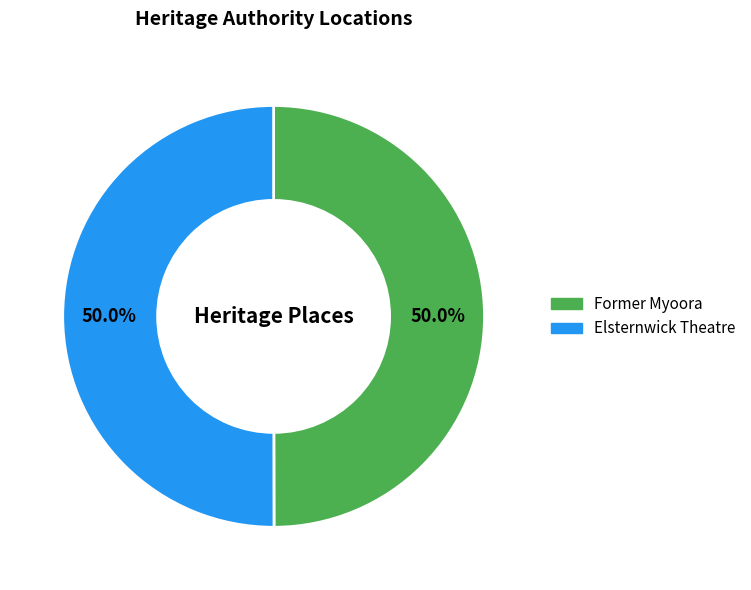

How many slices are in this pie chart?

2